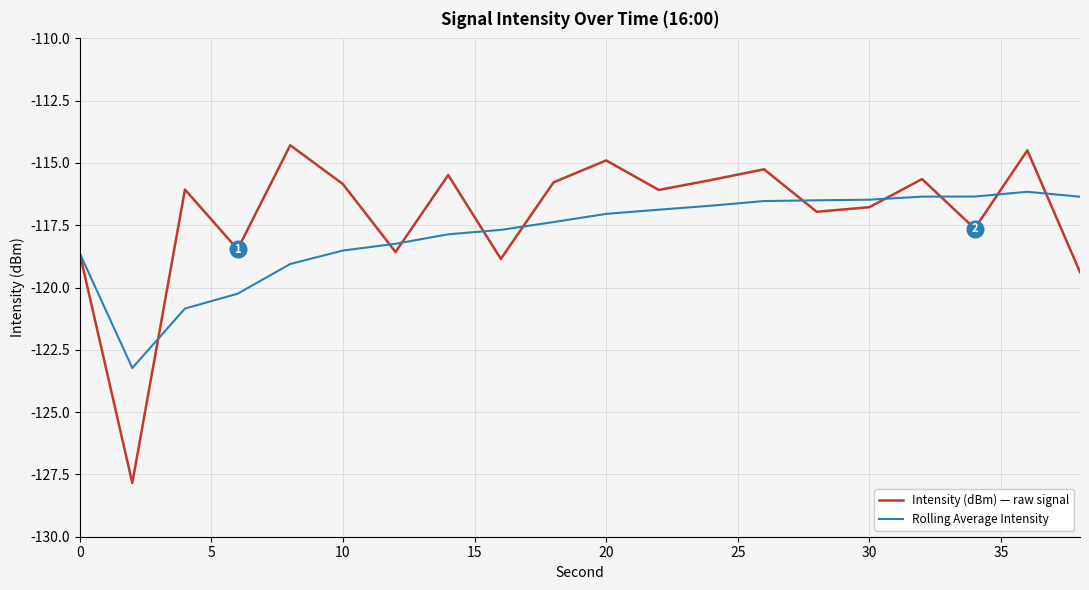

List the series in order of their peak value, lowest first.

Rolling Average Intensity, Intensity (dBm) — raw signal